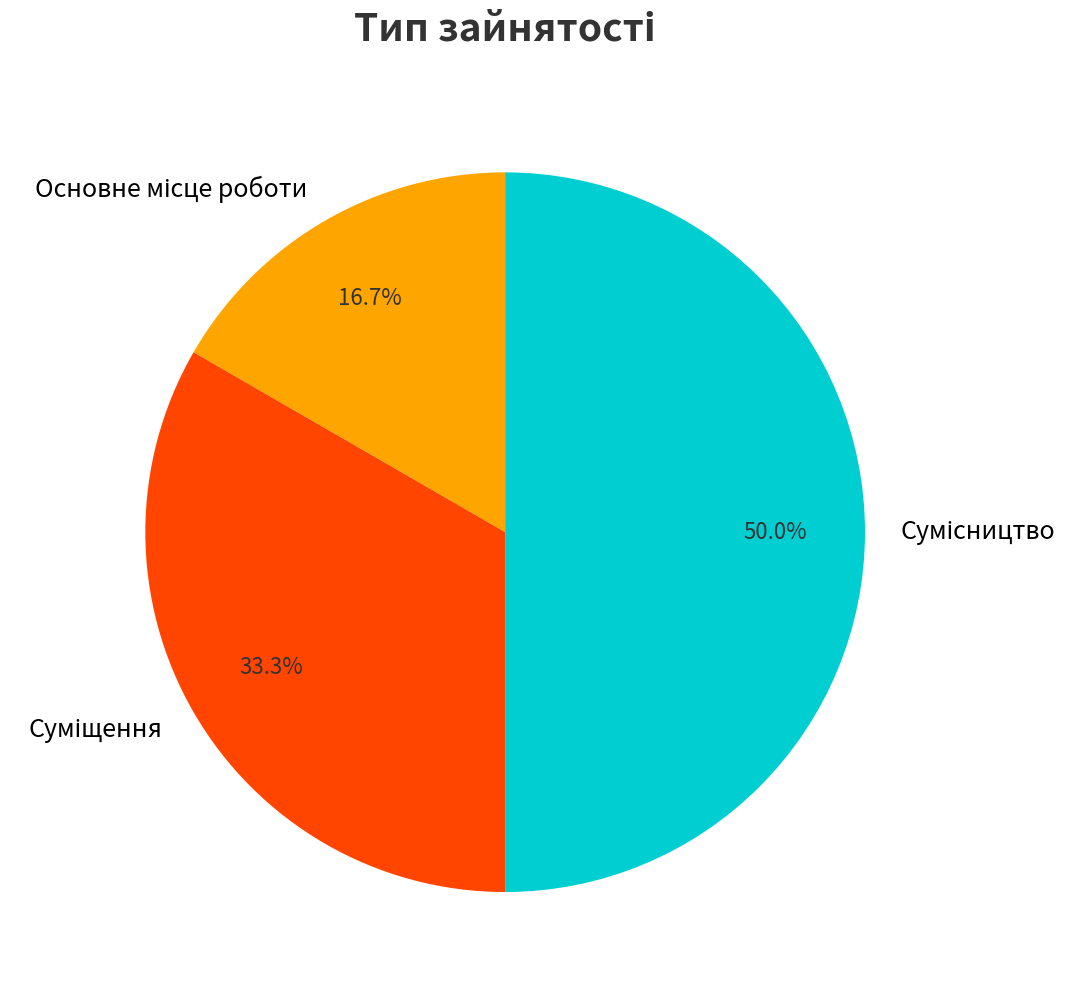

To the nearest percent, what percentage of the pie is Основне місце роботи?

17%